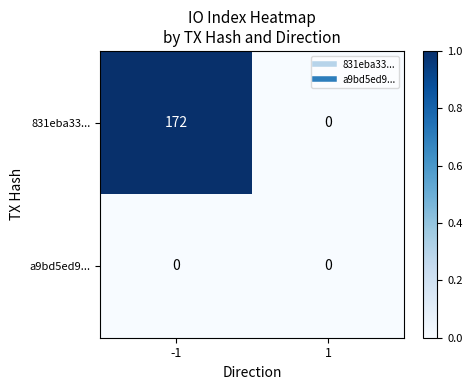

Reading left to right, extract all data points from this chart.

831eba33...: 172	0
a9bd5ed9...: 0	0